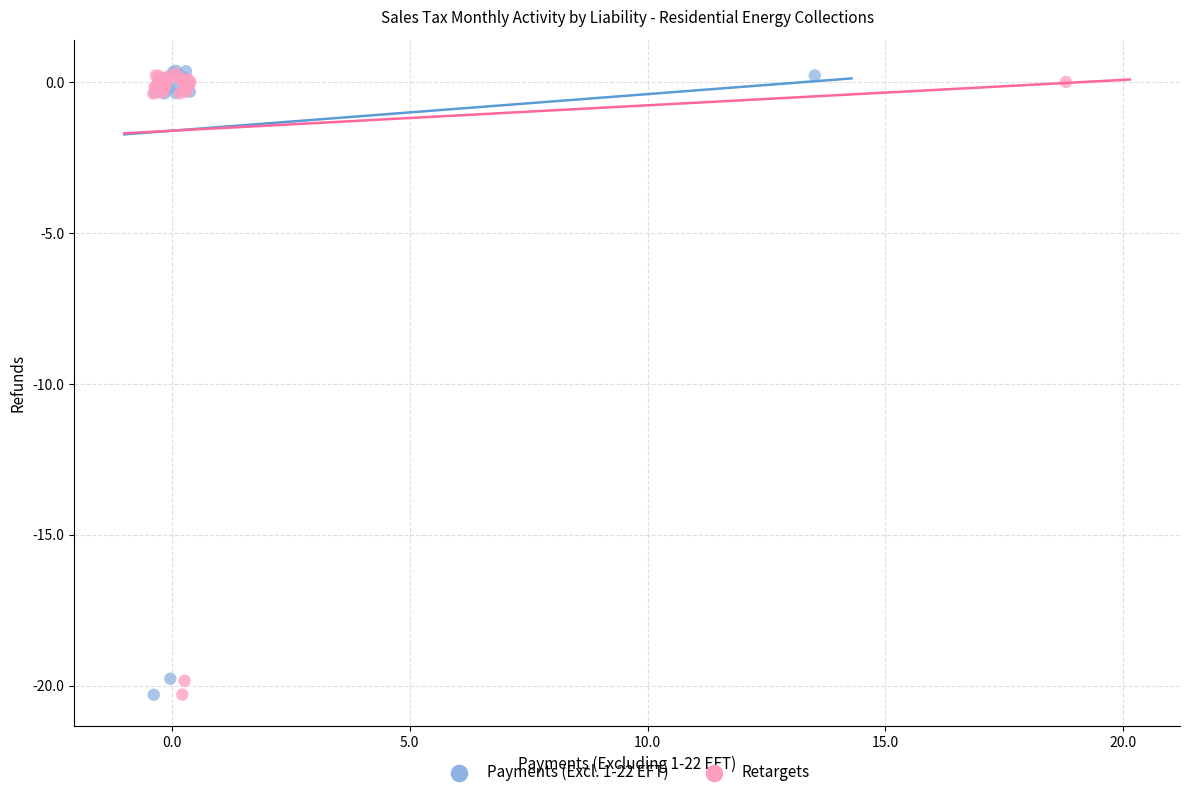

What are all the series names shown in the legend?

Payments (Excl. 1-22 EFT), Retargets